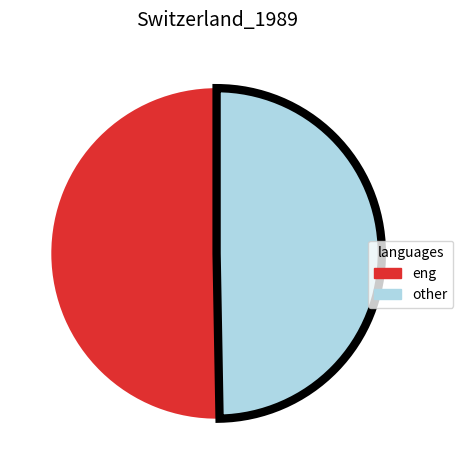

Between other and eng, which is larger?

eng